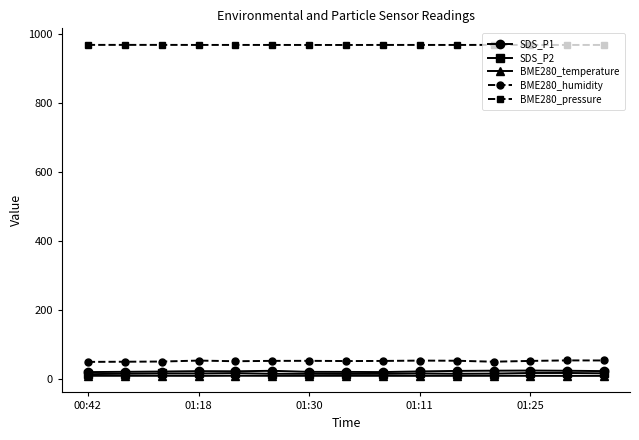

True or false: SDS_P2 and BME280_temperature intersect in this chart.

False